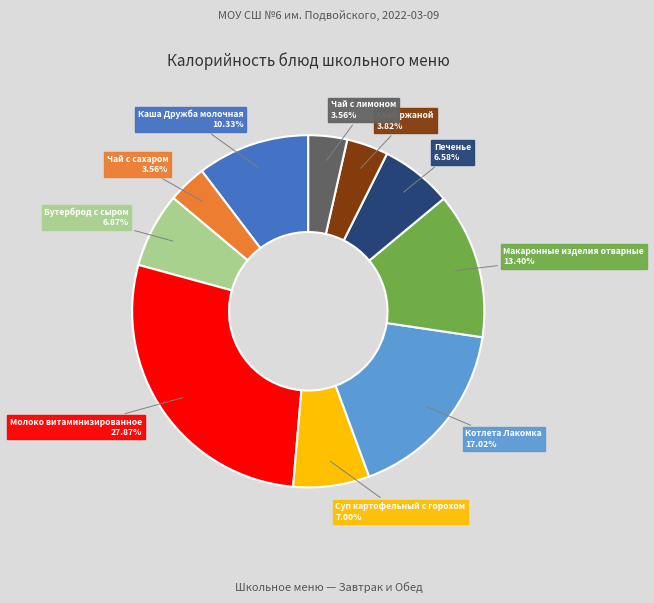

Is there any slice that represents more than half of the pie?

No